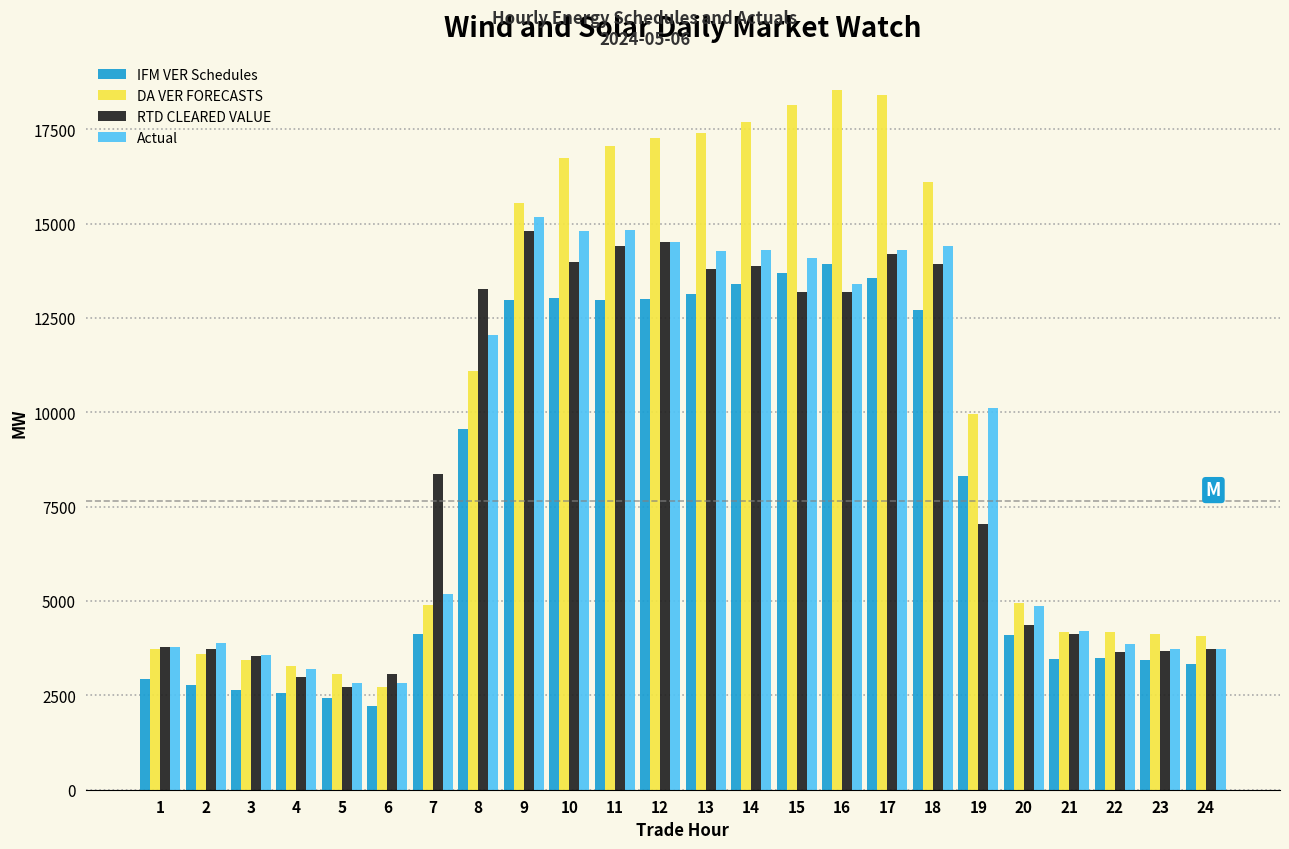

What is the sum of all IFM VER Schedules values?

187804.5